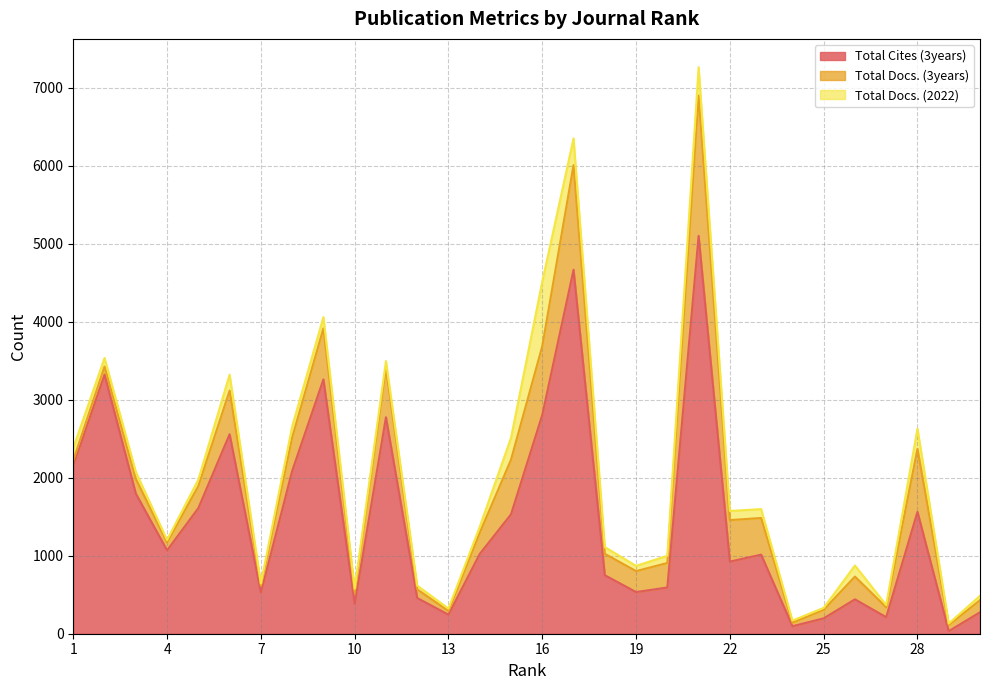

The value of Total Cites (3years) at 28 is 2282. True or false?

False